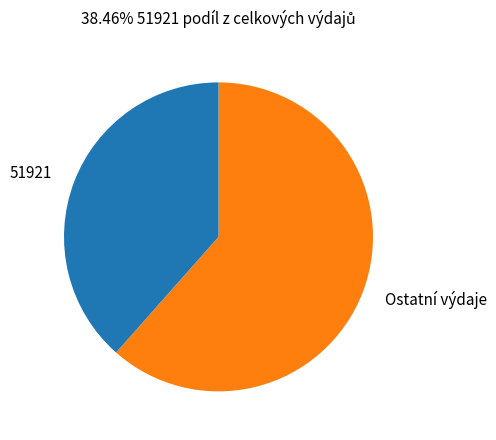

How many segments does this pie chart have?

2